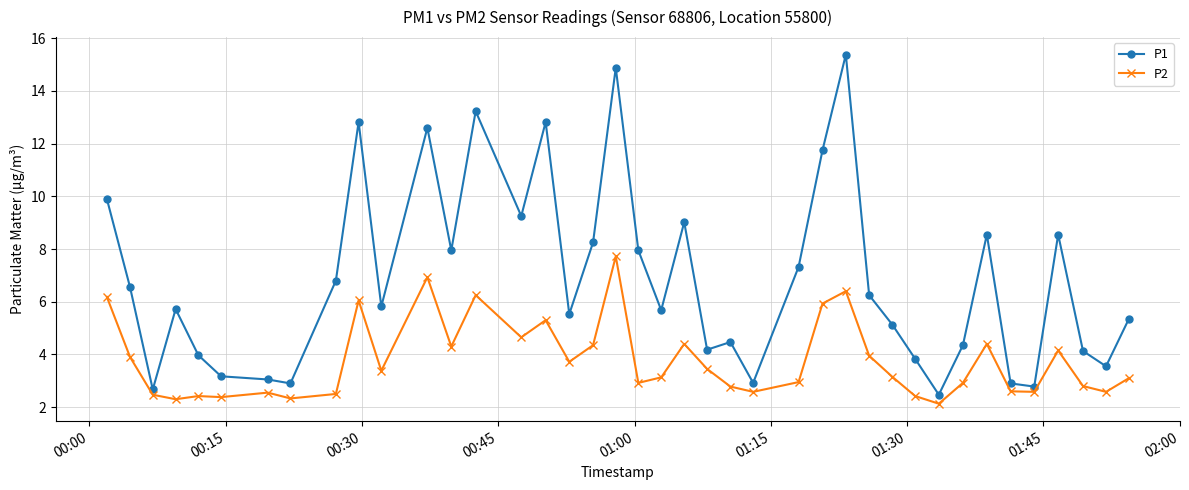

At how many categories does at least one series exceed 11?

7